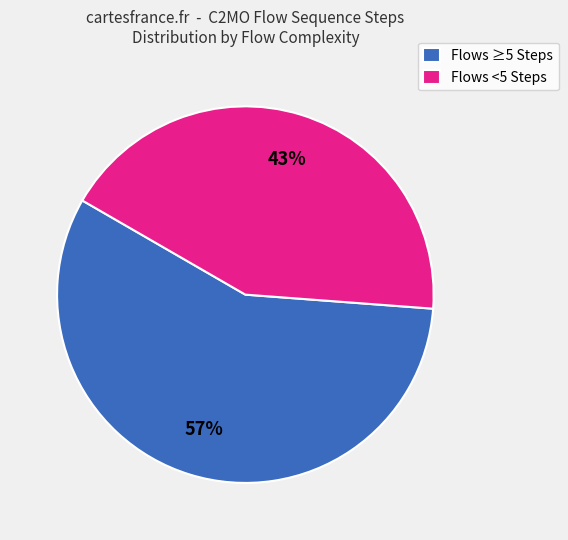

How many segments does this pie chart have?

2